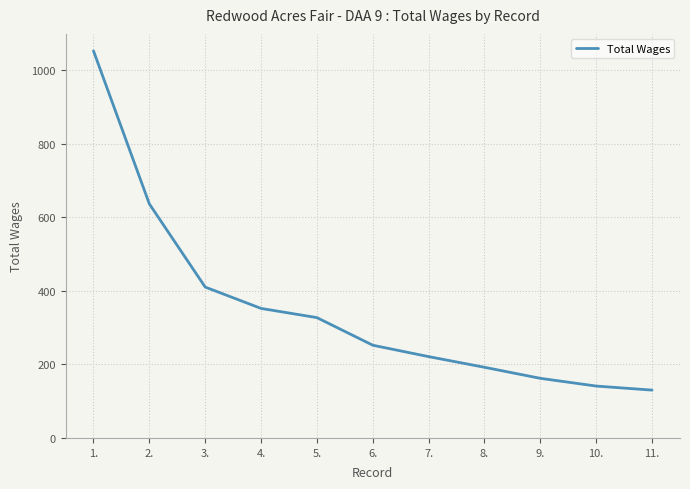

Where does the data first go above 252?

1.